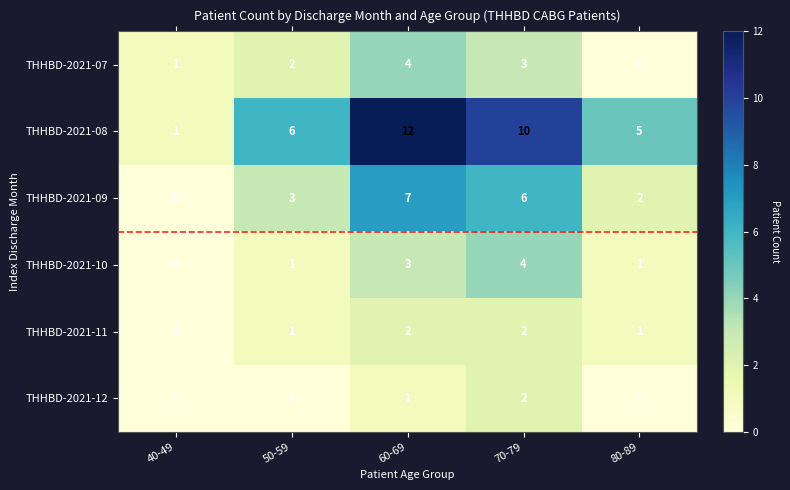

What is the spread (max minus min) of values at 50-59?

6